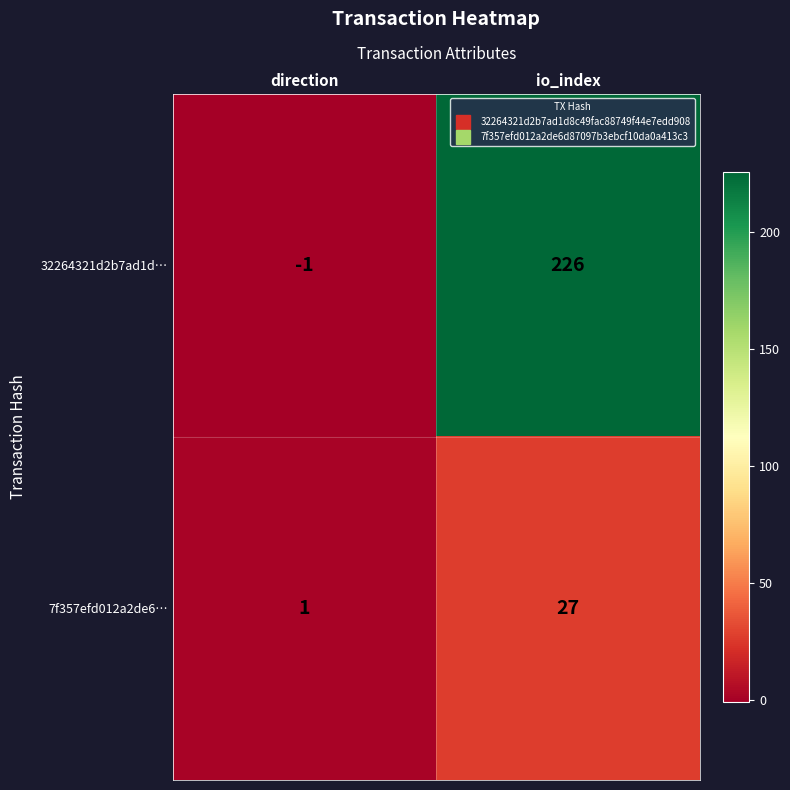

Reading left to right, transcribe all the data shown in this chart.

32264321d2b7ad1d…: direction=-1	io_index=226
7f357efd012a2de6…: direction=1	io_index=27